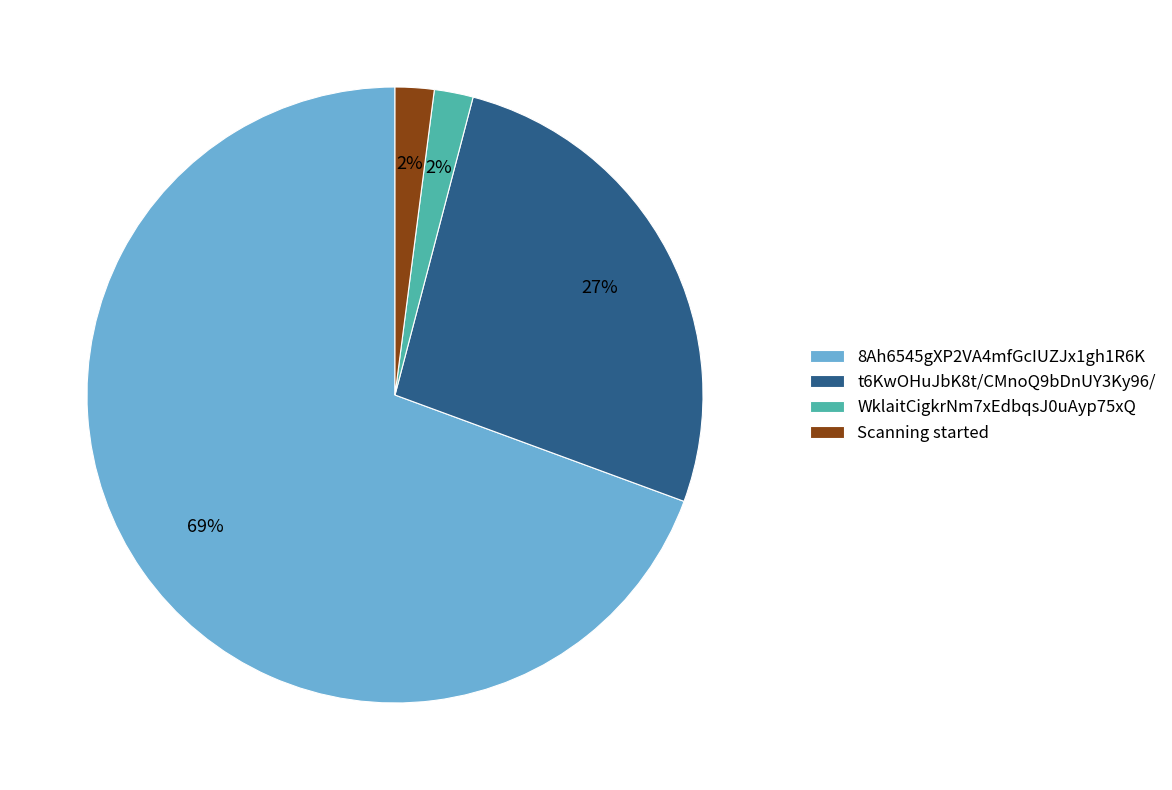

Is there a majority slice in this chart?

Yes